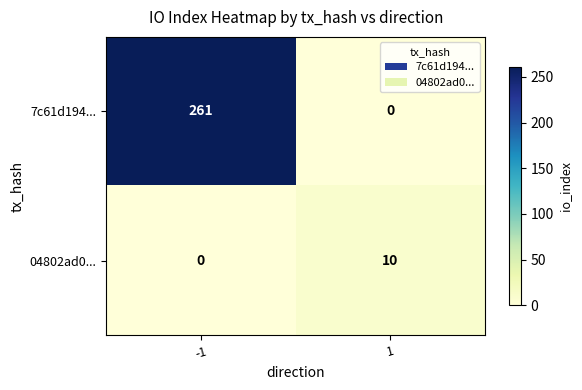

At 1, list the series in order from smallest to largest.

7c61d194..., 04802ad0...